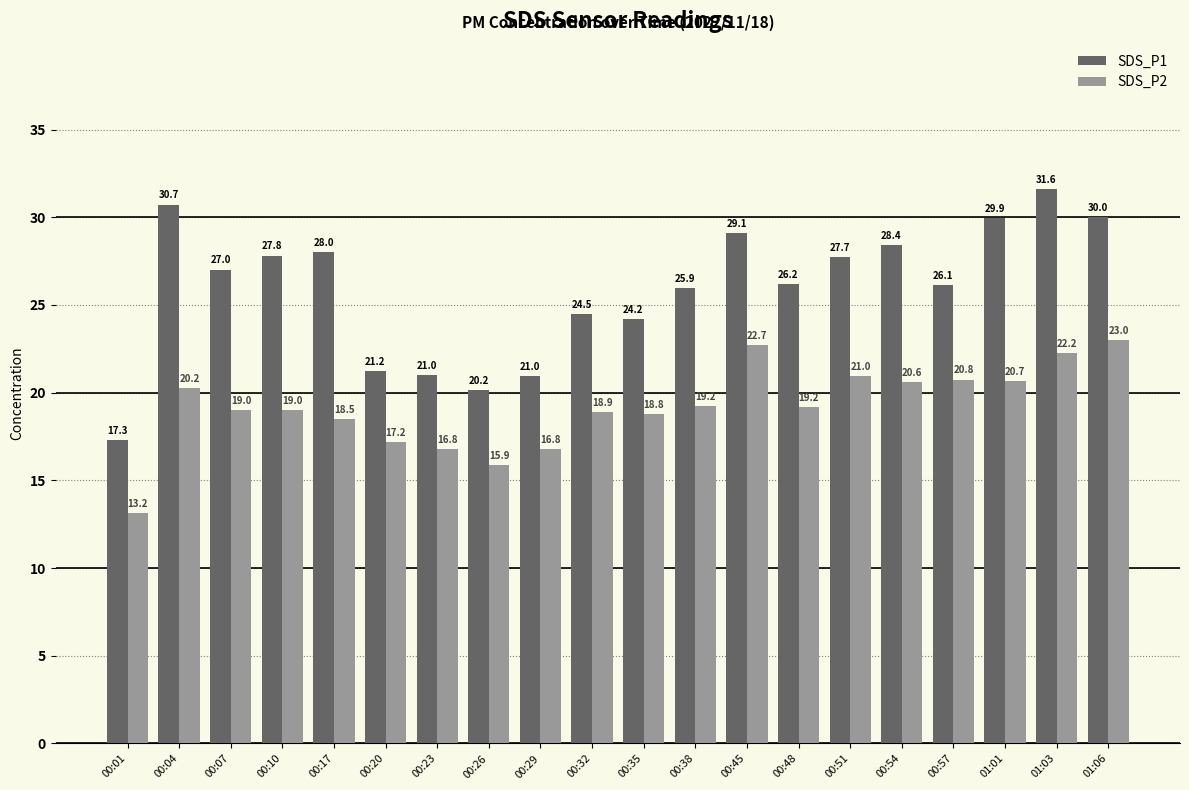

What is the difference between the maximum and minimum values in the SDS_P1 series?

14.3